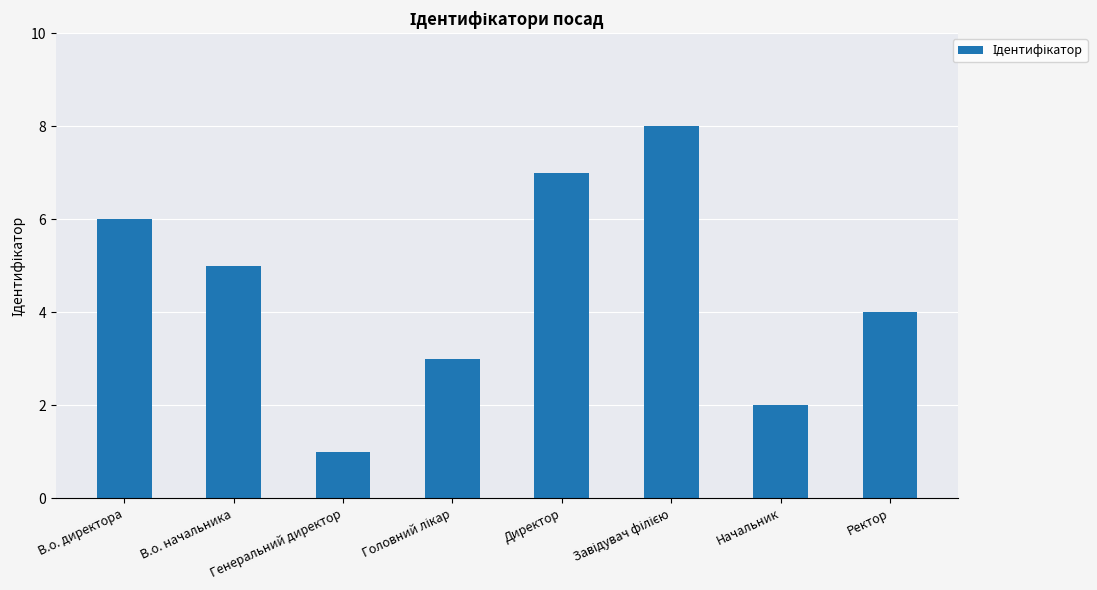

What is the difference between the maximum and minimum values?

7